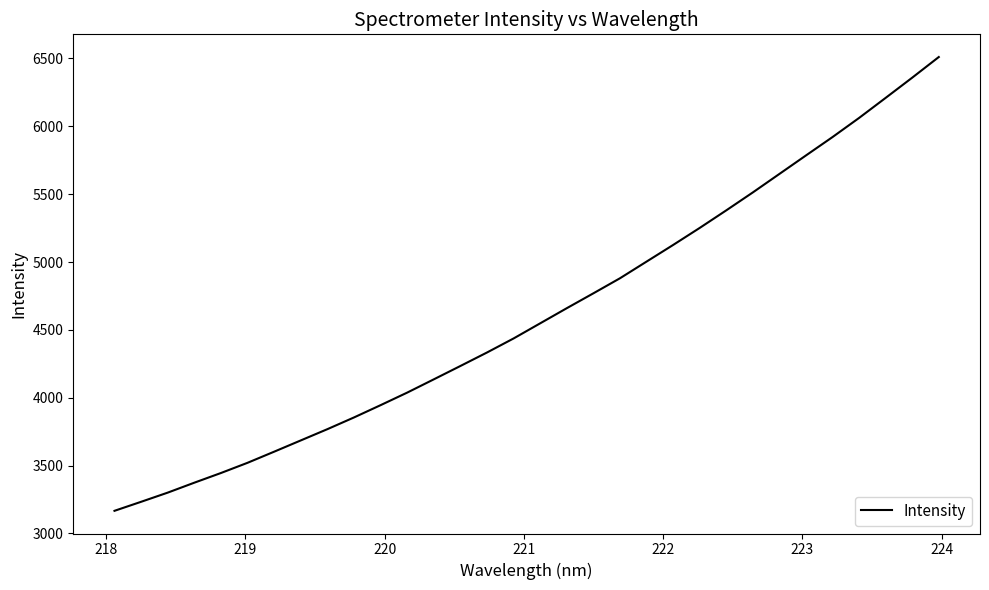

What is the difference between the maximum and minimum values?

3344.2